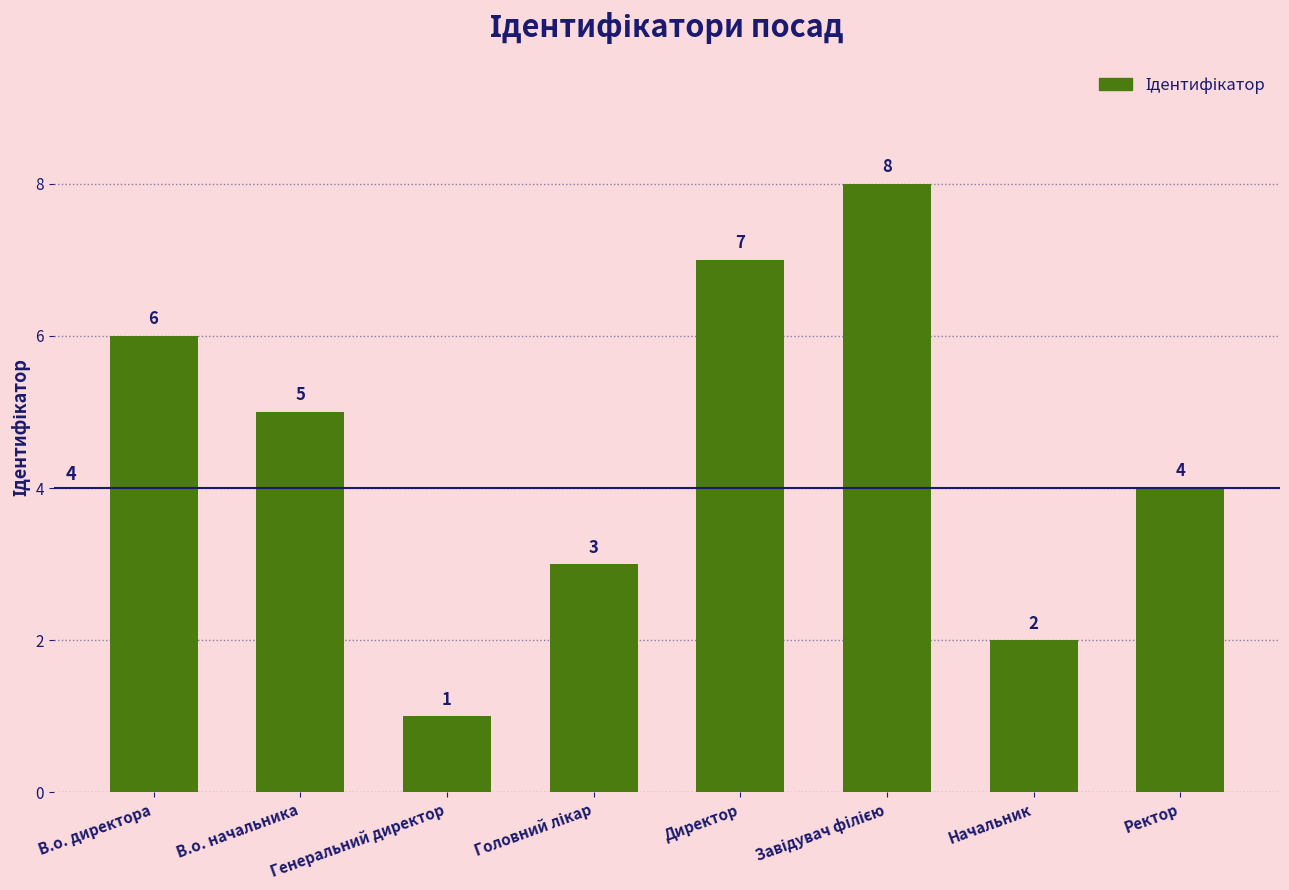

What is the value of the 2nd bar from the left?

5